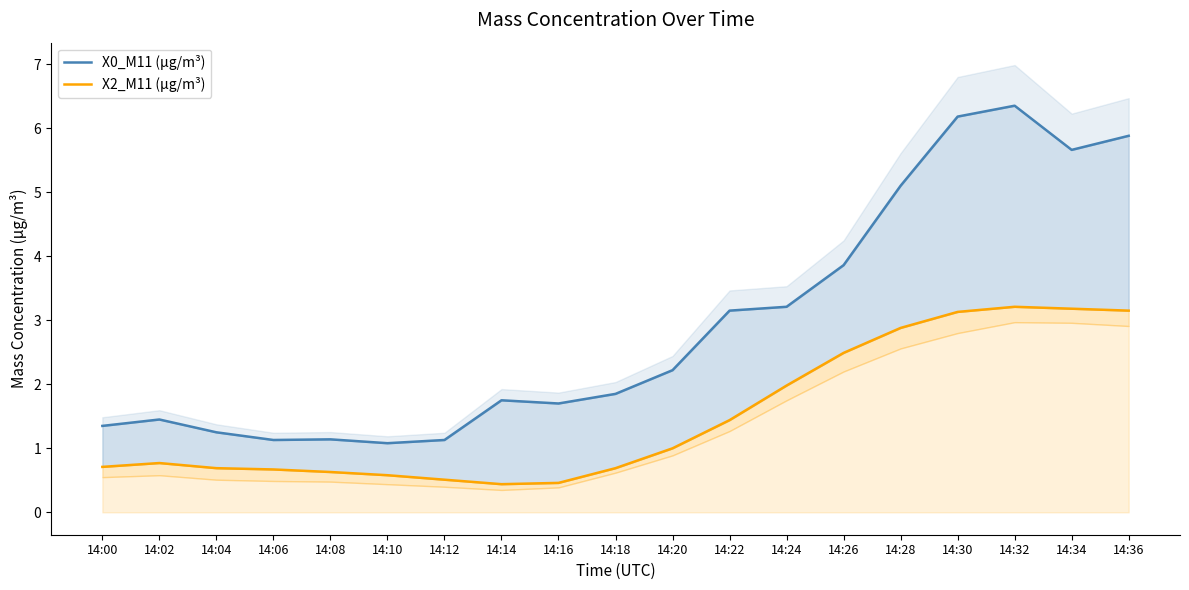

In X2_M11 (μg/m³), how many points are lower than both neighbors (excluding endpoints)?

1